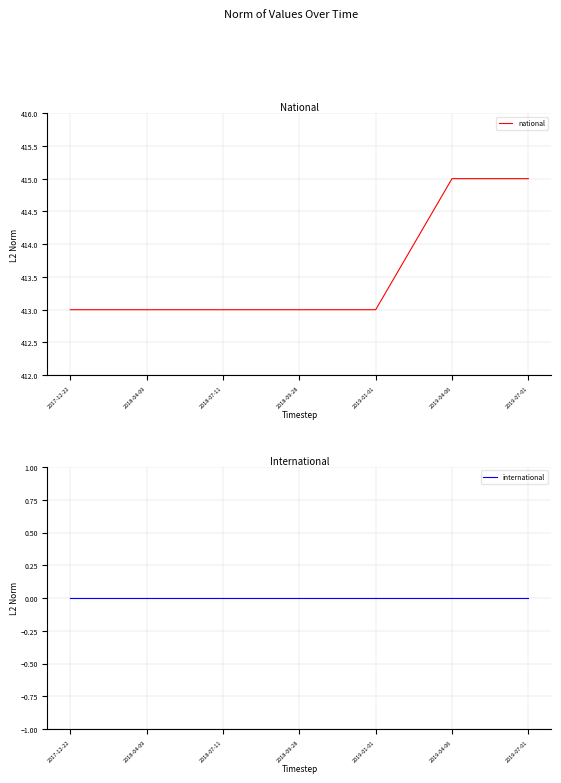

Reading left to right, list all the values displayed in this chart.

national: 2017-12-22=413	2018-04-09=413	2018-07-11=413	2018-09-28=413	2019-01-01=413	2019-04-06=415	2019-07-01=415
international: 2017-12-22=0	2018-04-09=0	2018-07-11=0	2018-09-28=0	2019-01-01=0	2019-04-06=0	2019-07-01=0